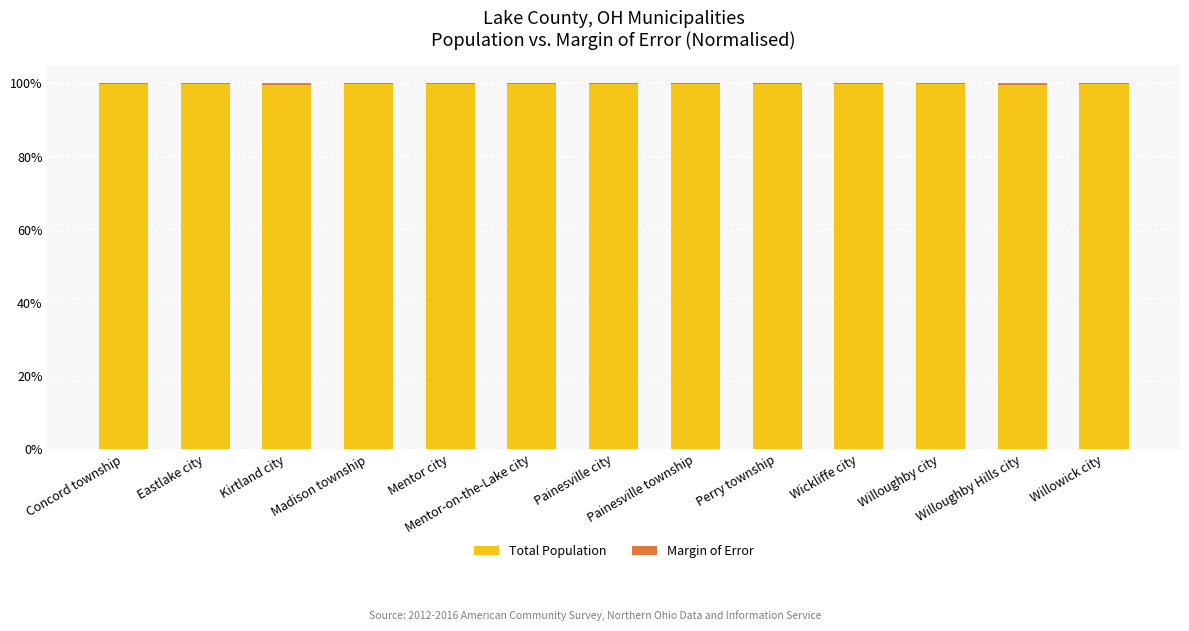

What is the highest value of the Total Population series?

99.9